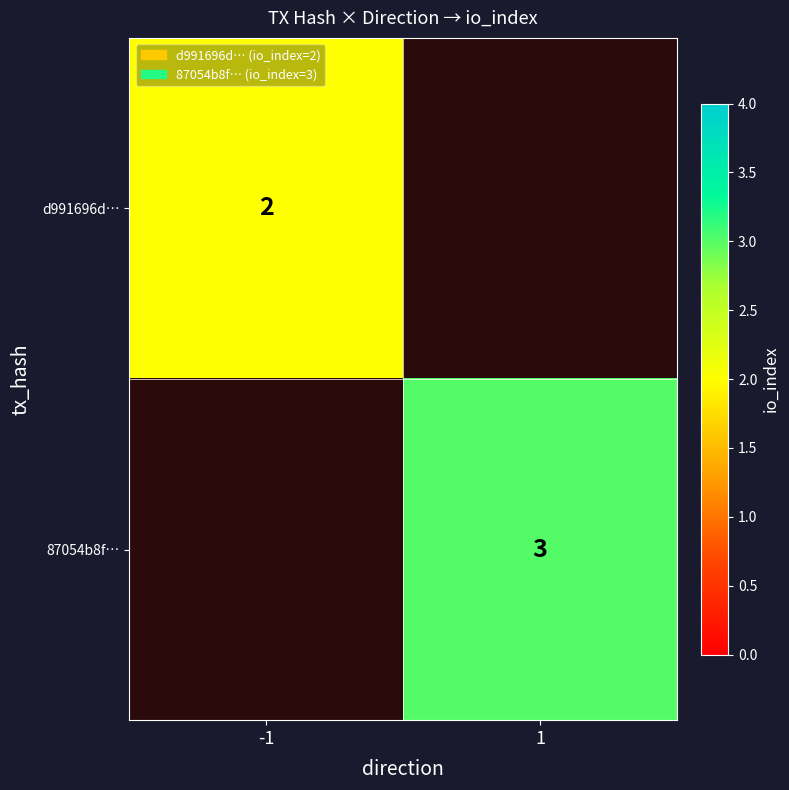

The value of 87054b8f… at 1 is 1. True or false?

False